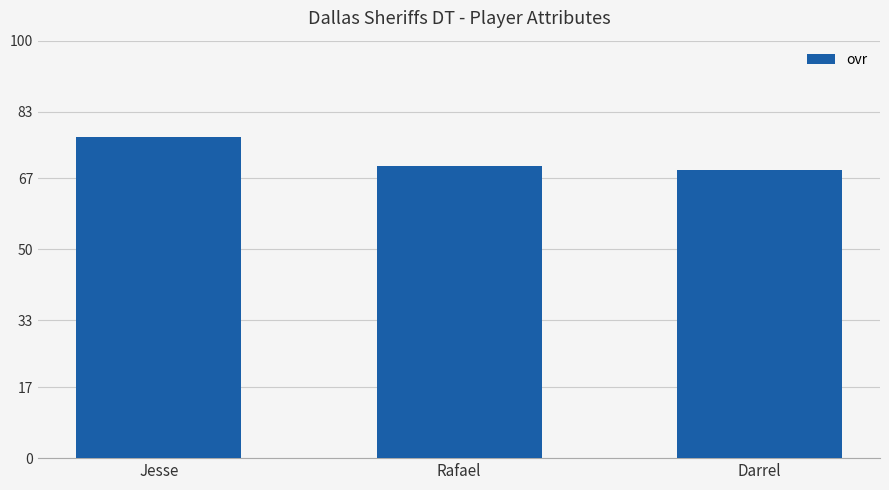

Which category has the lowest value across all series?

Darrel